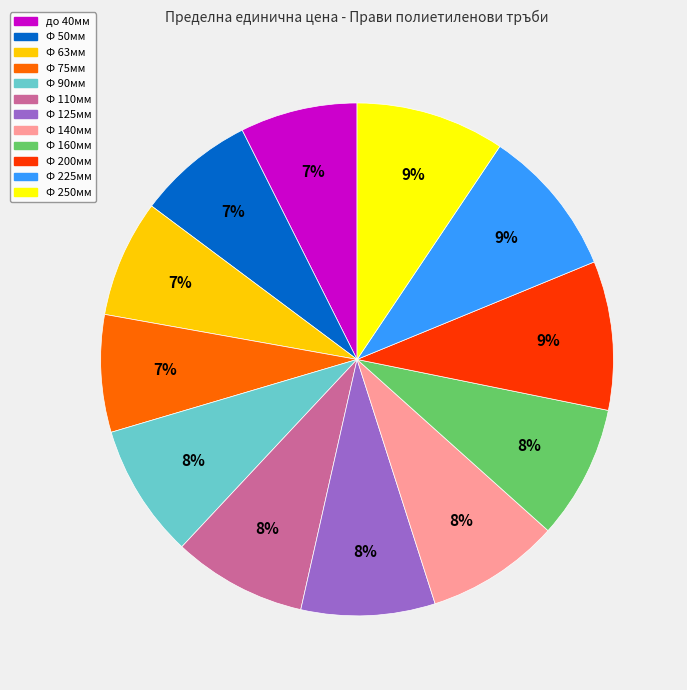

Is the sum of Ф 90мм and Ф 75мм greater than half?

No